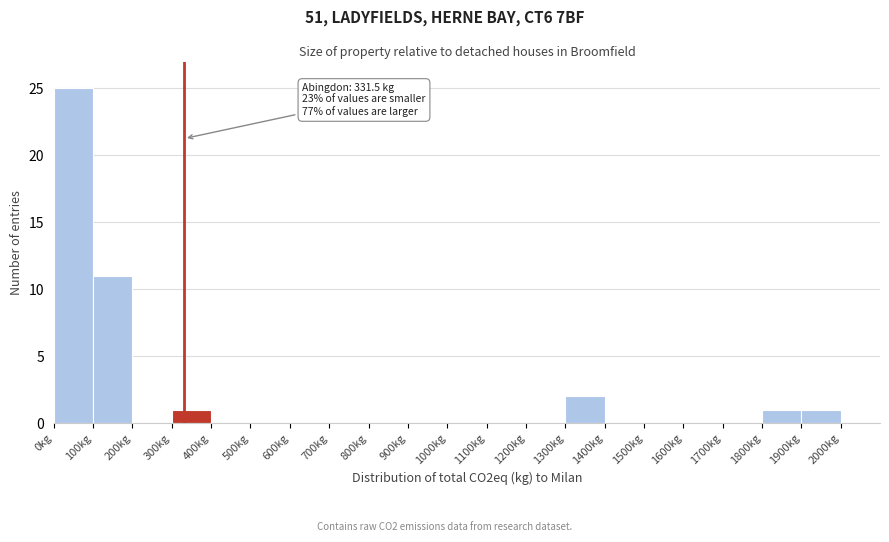

Over which range of the x-axis is the bar tallest?

0 to 100